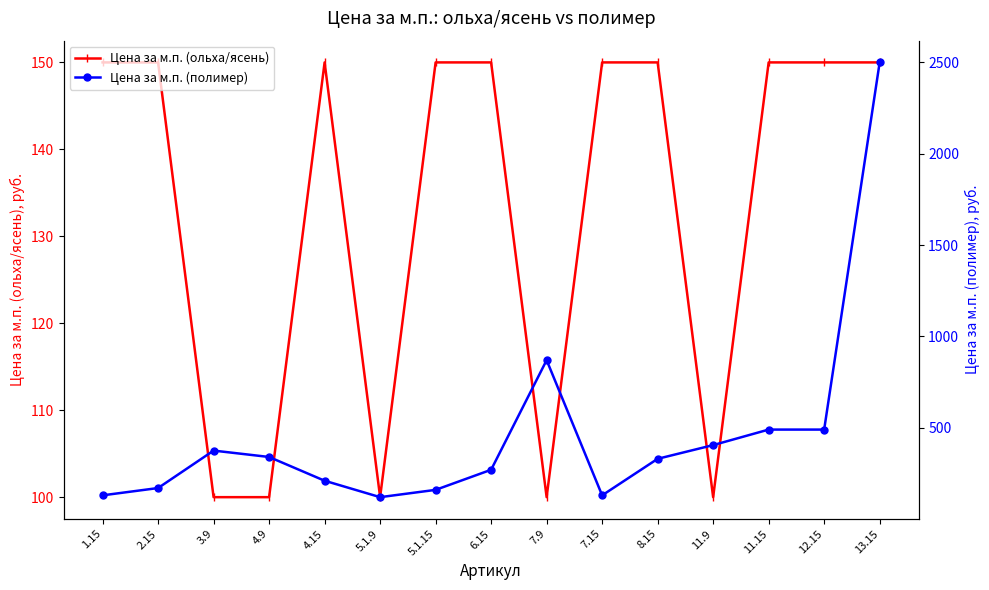

At which category does Цена за м.п. (полимер) reach its first local valley?

5.1.9